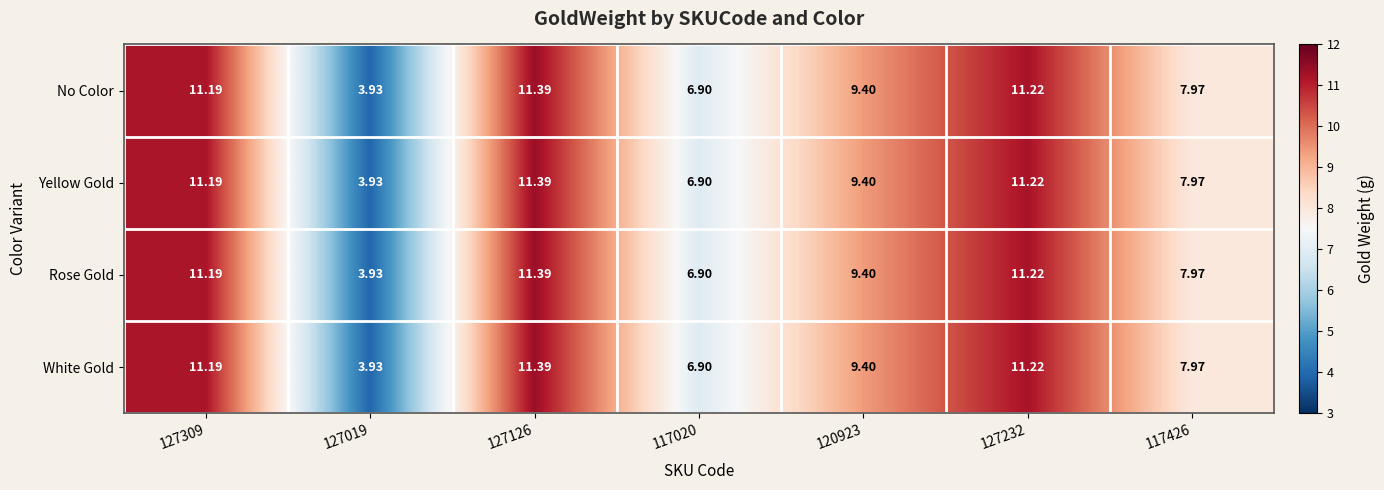

Is the value of Rose Gold at 117020 greater than the value of Yellow Gold at 120923?

No